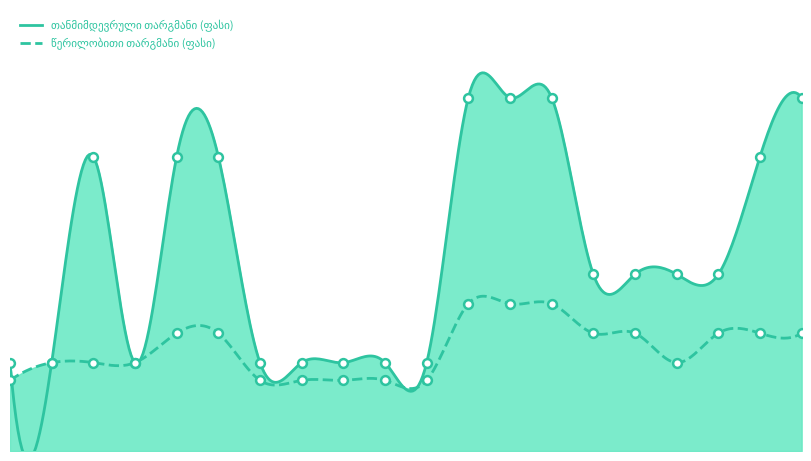

Which series has the widest spread of Y values?

თანმიმდევრული თარგმანი (ფასი)